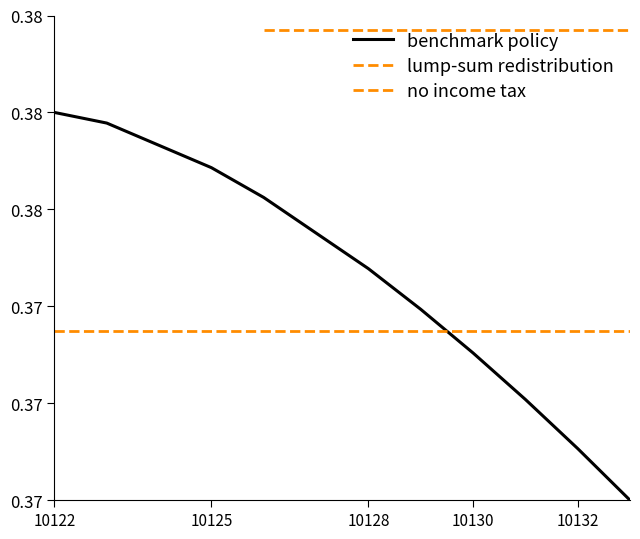

True or false: the data shows 0.6 at 10126.

False